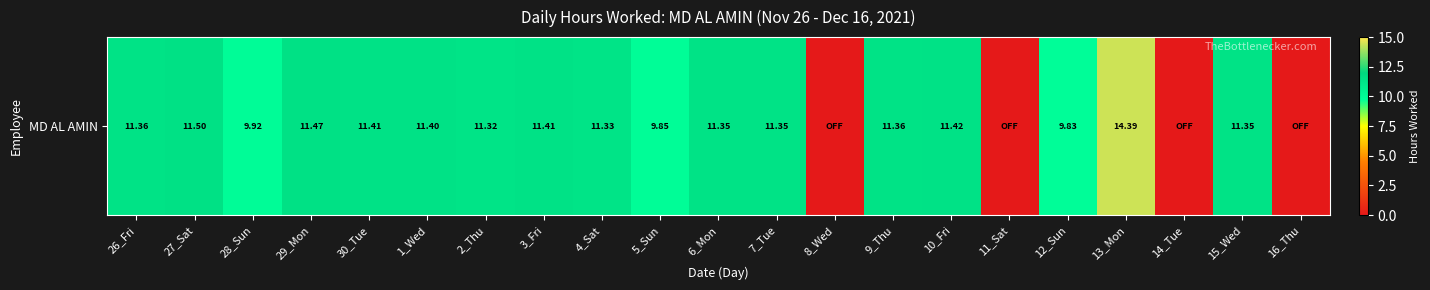

What is the sum of all values?

192.0